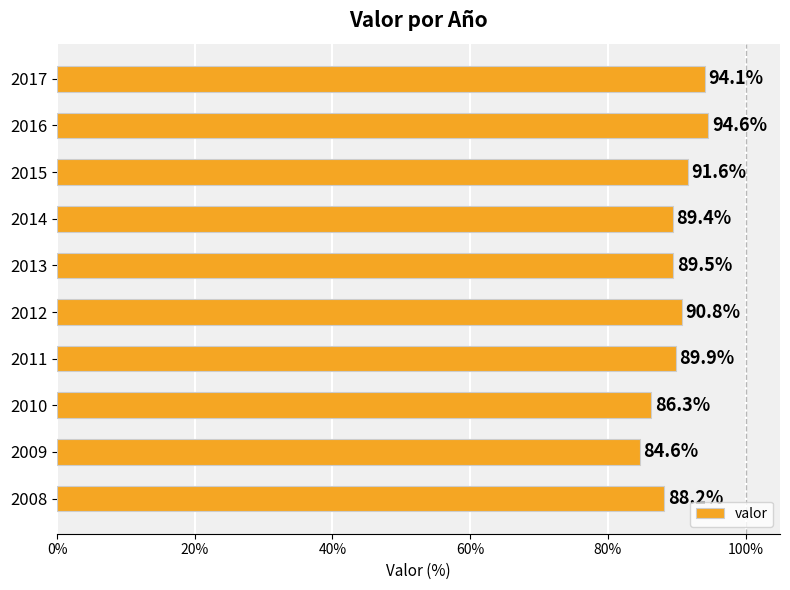

Rank the categories by value from lowest to highest.

2009, 2010, 2008, 2014, 2013, 2011, 2012, 2015, 2017, 2016